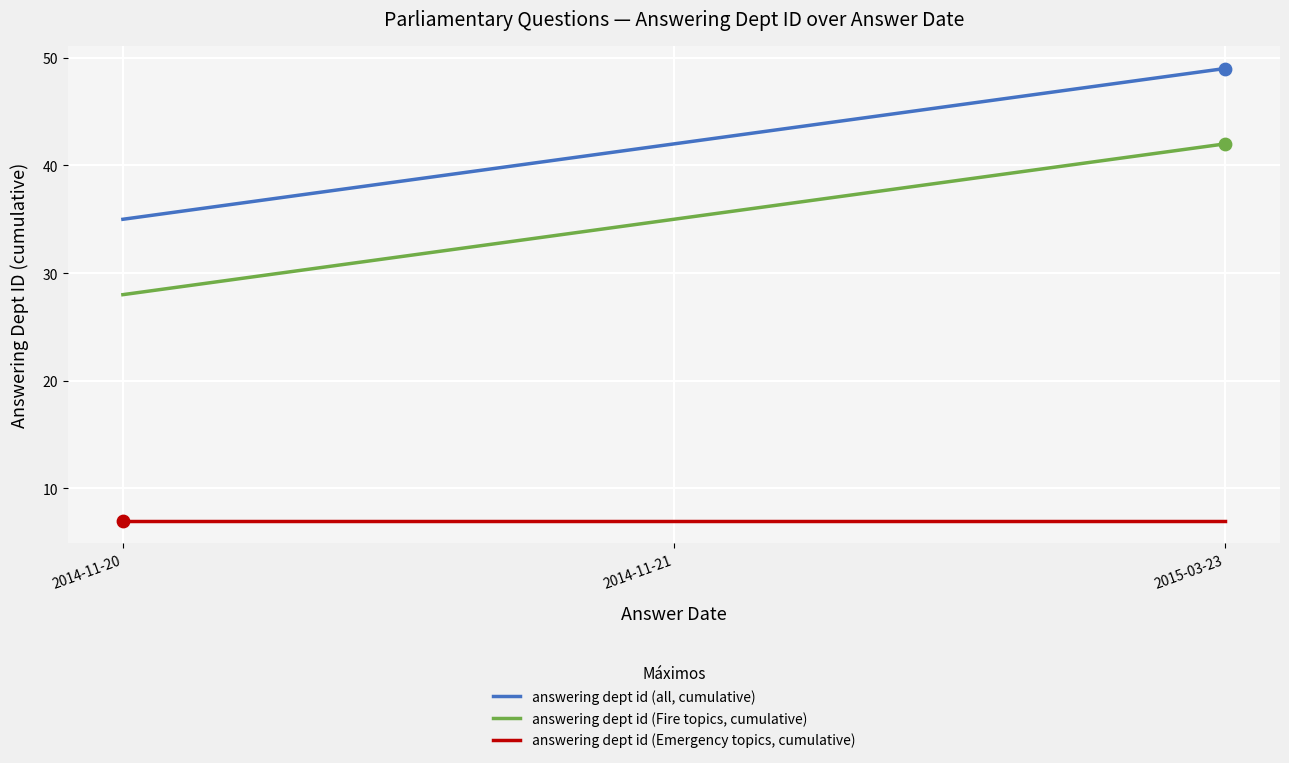

What is the difference between the highest and lowest values at 2015-03-23?

42